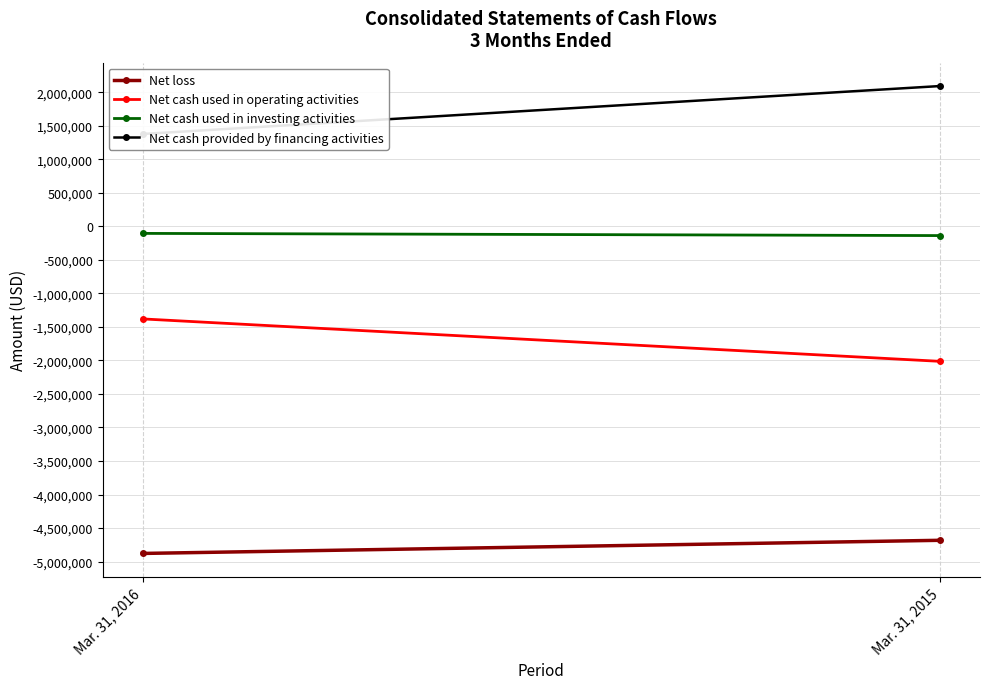

Reading right to left, transcribe all the data shown in this chart.

Net loss: -4683154	-4879214
Net cash used in operating activities: -2012987	-1379791
Net cash used in investing activities: -136417	-103830
Net cash provided by financing activities: 2094941	1379343